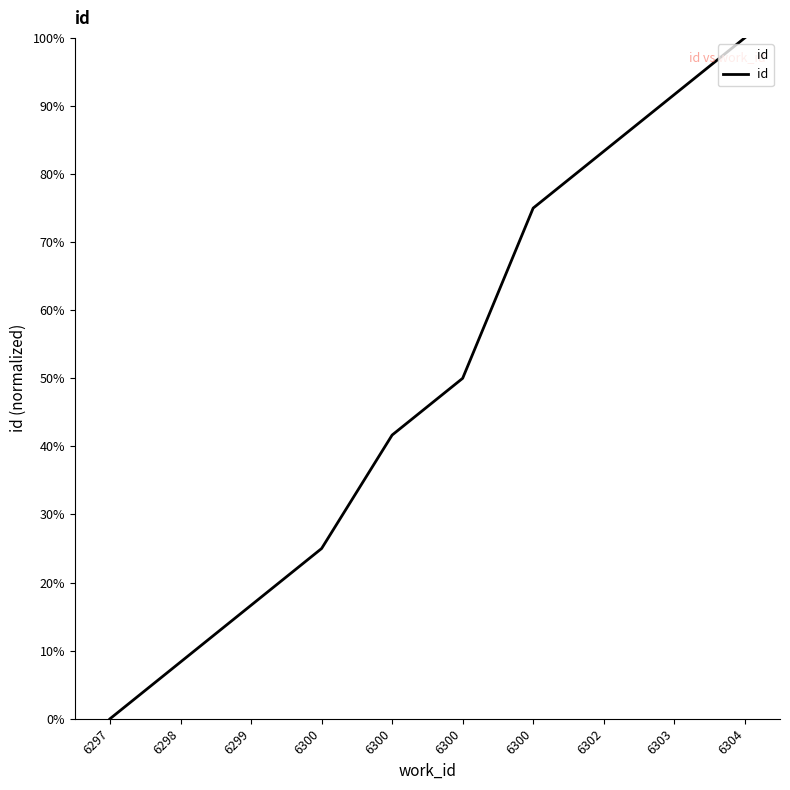

What is the value of the 9th point from the left?

91.7